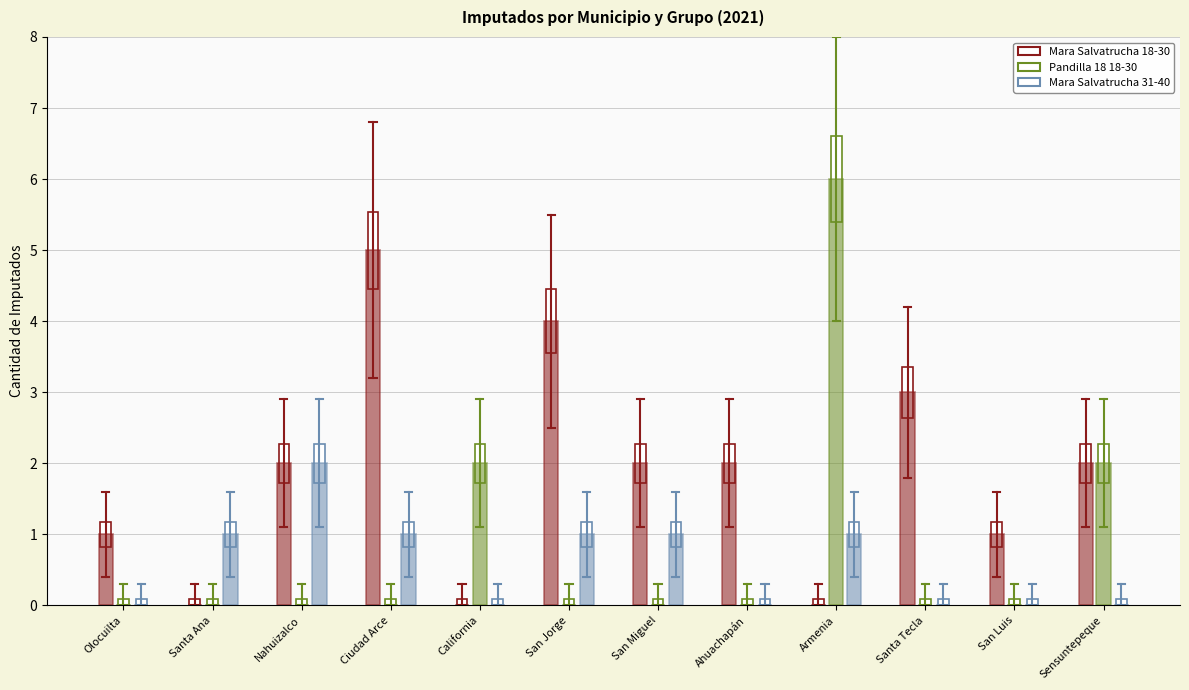

What is the maximum value shown in the chart?

6